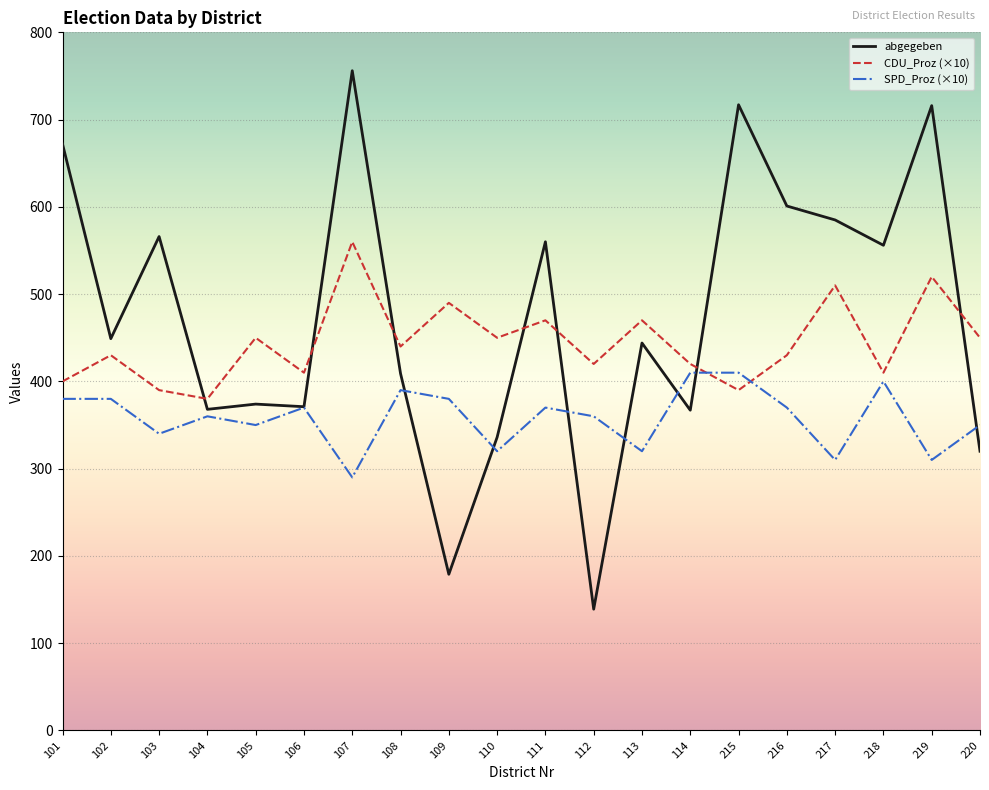

Rank the series at 102 from lowest to highest value.

SPD_Proz (×10), CDU_Proz (×10), abgegeben